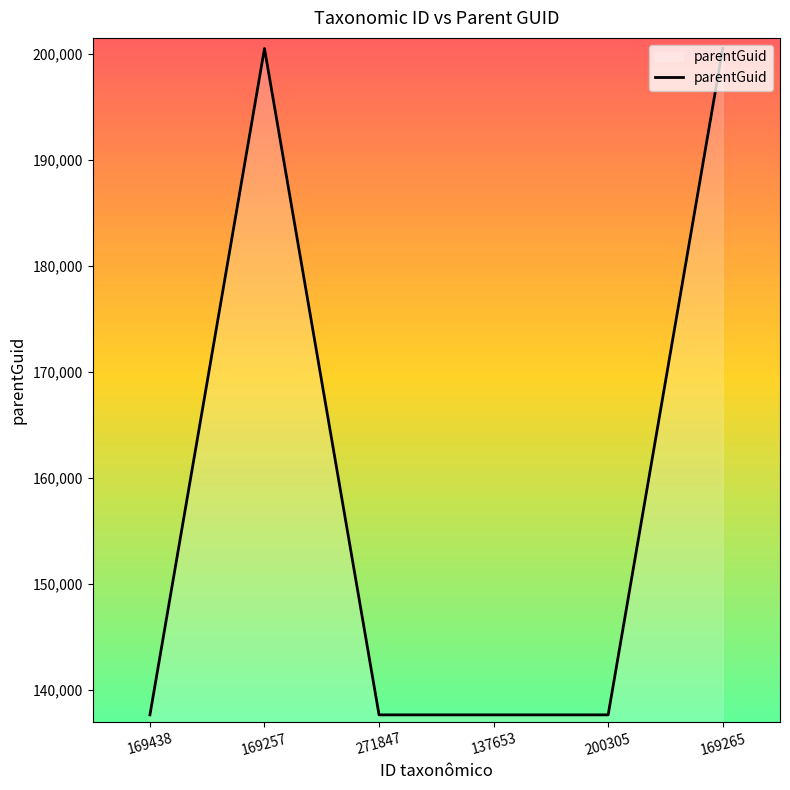

What is the greatest value displayed?

200517